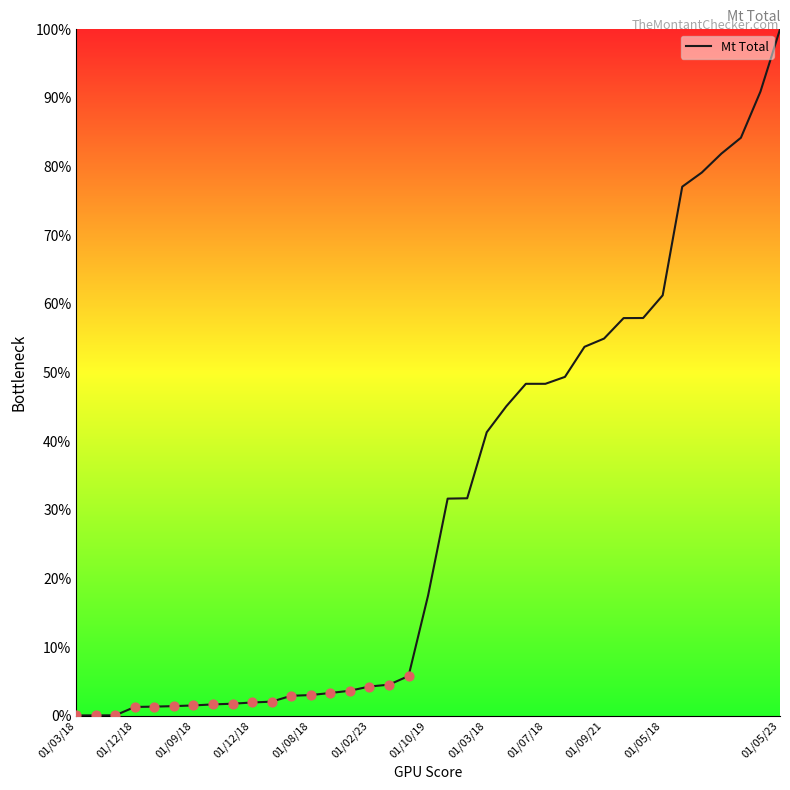

What is the greatest value displayed?

100.0